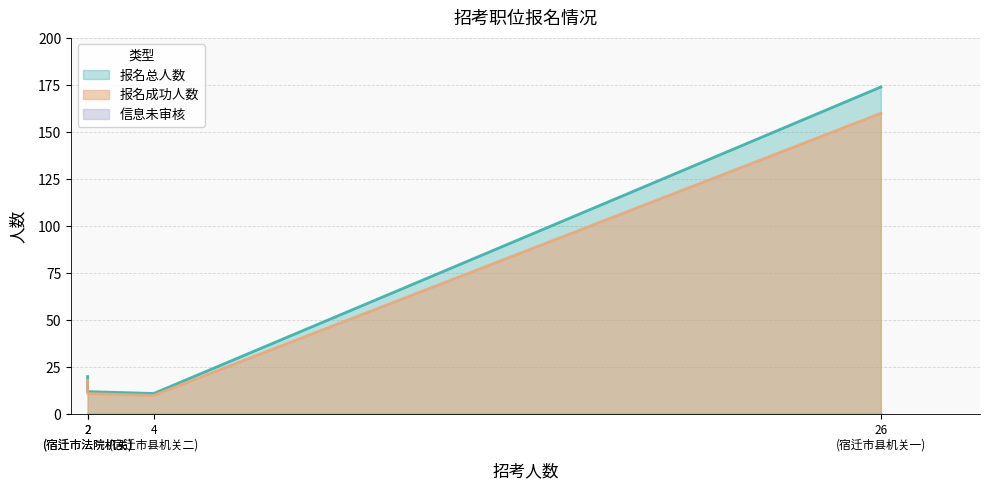

What is the lowest value of the 报名总人数 series?

11